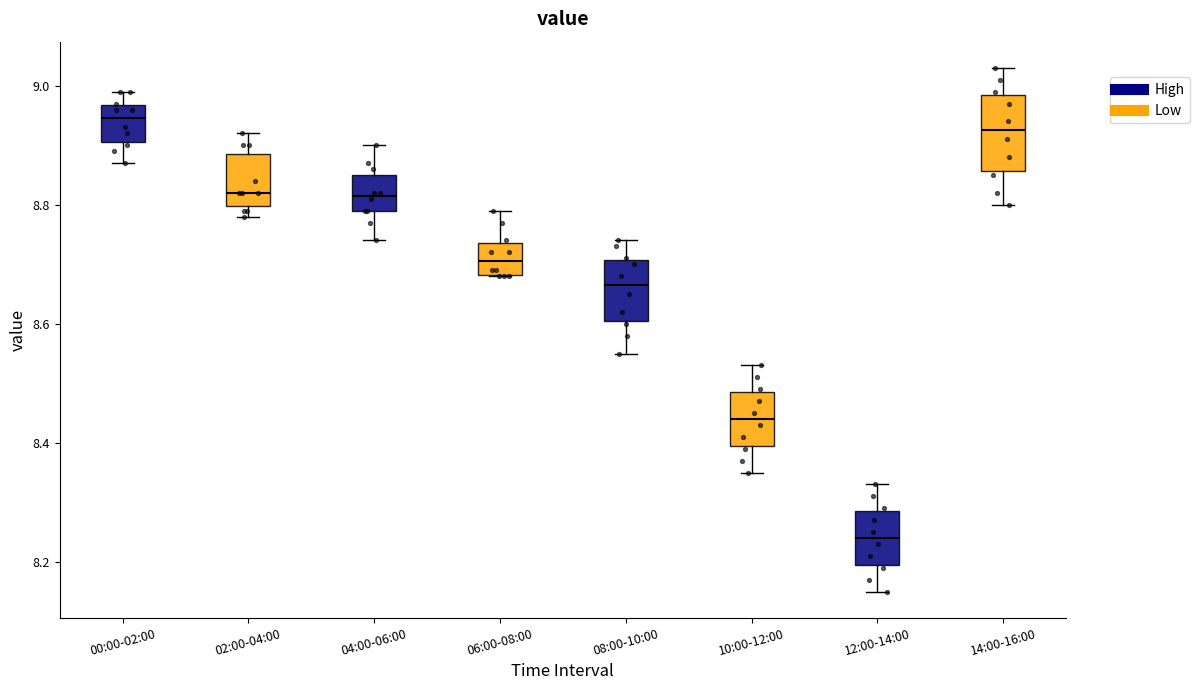

Reading left to right, read every box against the y-axis: the position of its median line, the range the box covers, and the ends of its whiskers. The values are not printed on the chart, so give them approximately, as read against the axis.

00:00-02:00: median 8.94, box 8.90 to 8.96, whiskers 8.88 to 9.00
02:00-04:00: median 8.82, box 8.80 to 8.88, whiskers 8.78 to 8.92
04:00-06:00: median 8.82, box 8.80 to 8.86, whiskers 8.74 to 8.90
06:00-08:00: median 8.70, box 8.68 to 8.74, whiskers 8.68 to 8.80
08:00-10:00: median 8.66, box 8.60 to 8.70, whiskers 8.56 to 8.74
10:00-12:00: median 8.44, box 8.40 to 8.48, whiskers 8.36 to 8.54
12:00-14:00: median 8.24, box 8.20 to 8.28, whiskers 8.16 to 8.34
14:00-16:00: median 8.92, box 8.86 to 8.98, whiskers 8.80 to 9.04